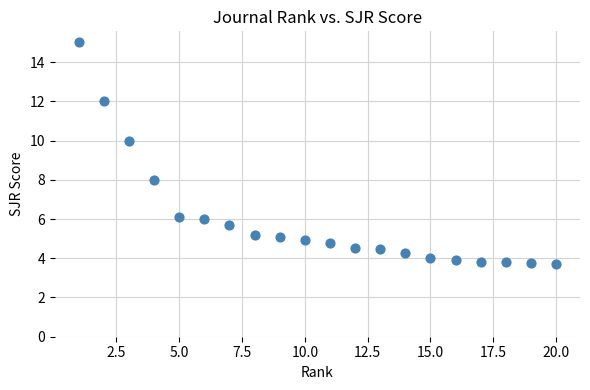

What is the range of Y values (max minus min)?

11.3